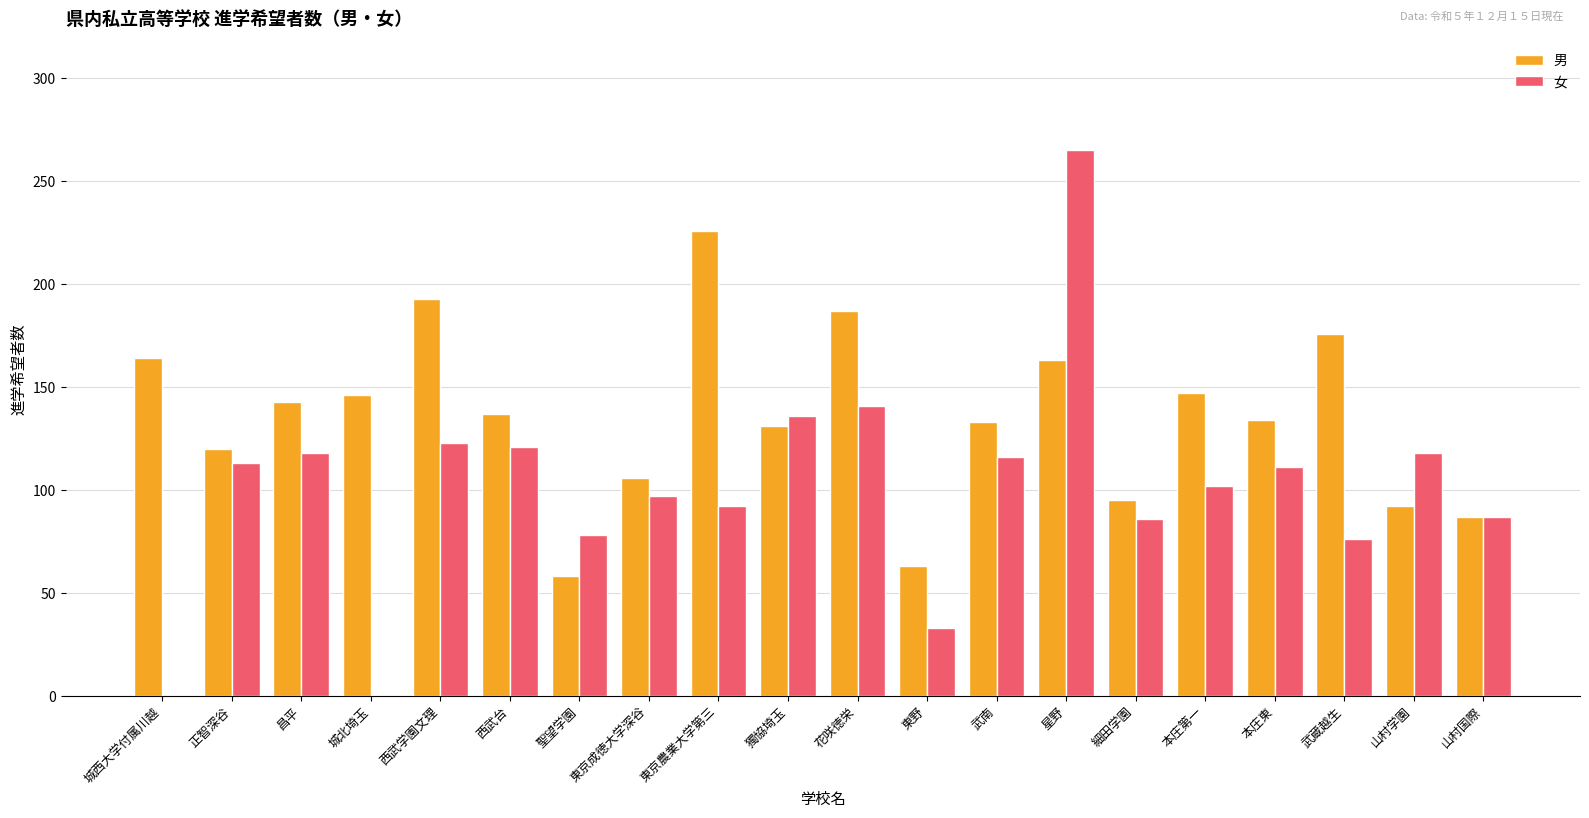

How many data points does each series have?

20